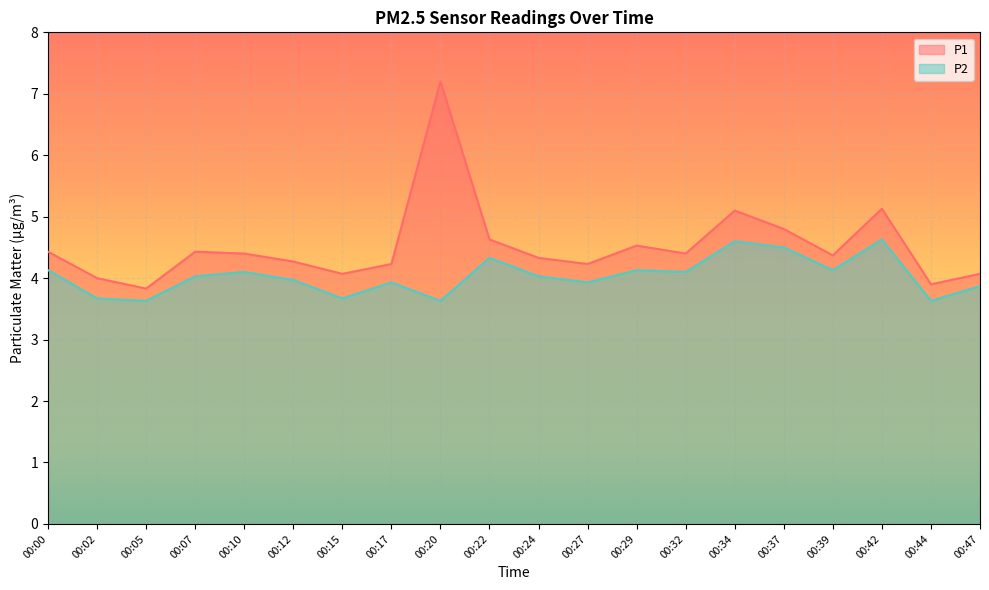

Reading right to left, list all the values displayed in this chart.

P1: 4.1	3.9	5.1	4.4	4.8	5.1	4.4	4.5	4.2	4.3	4.6	7.2	4.2	4.1	4.3	4.4	4.4	3.8	4.0	4.4
P2: 3.9	3.6	4.6	4.1	4.5	4.6	4.1	4.1	3.9	4.0	4.3	3.6	3.9	3.7	4.0	4.1	4.0	3.6	3.7	4.1